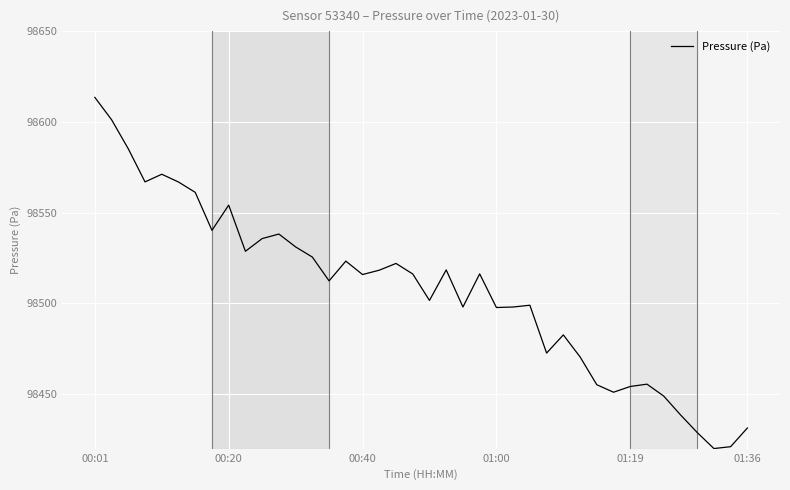

What is the minimum value shown in the chart?

98420.1